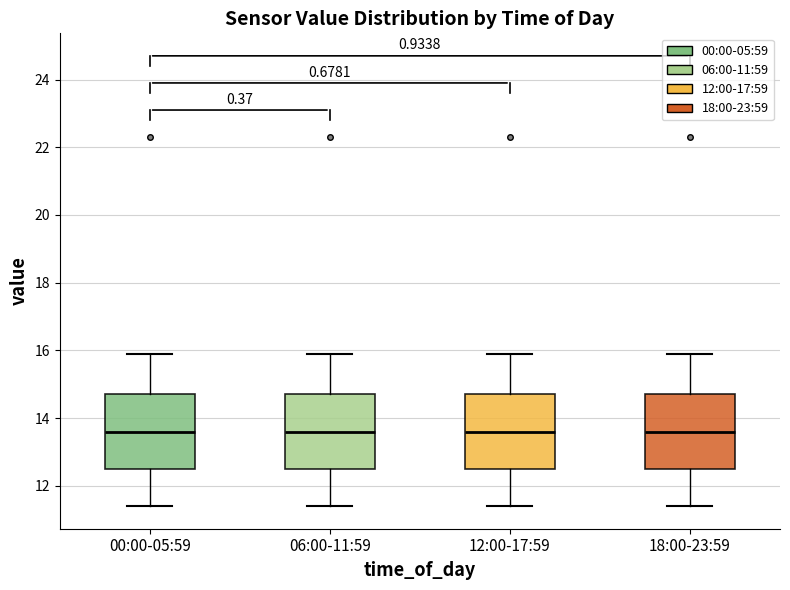

Reading left to right, transcribe this box plot: for each box, give where its median line is, the range the box spans, and where its two whiskers end, as read against the y-axis. The values are not printed on the chart, so give them approximately, as read against the axis.

00:00-05:59: median 13.6, box 12.6 to 14.8, whiskers 11.4 to 16.0
06:00-11:59: median 13.6, box 12.6 to 14.8, whiskers 11.4 to 16.0
12:00-17:59: median 13.6, box 12.6 to 14.8, whiskers 11.4 to 16.0
18:00-23:59: median 13.6, box 12.6 to 14.8, whiskers 11.4 to 16.0